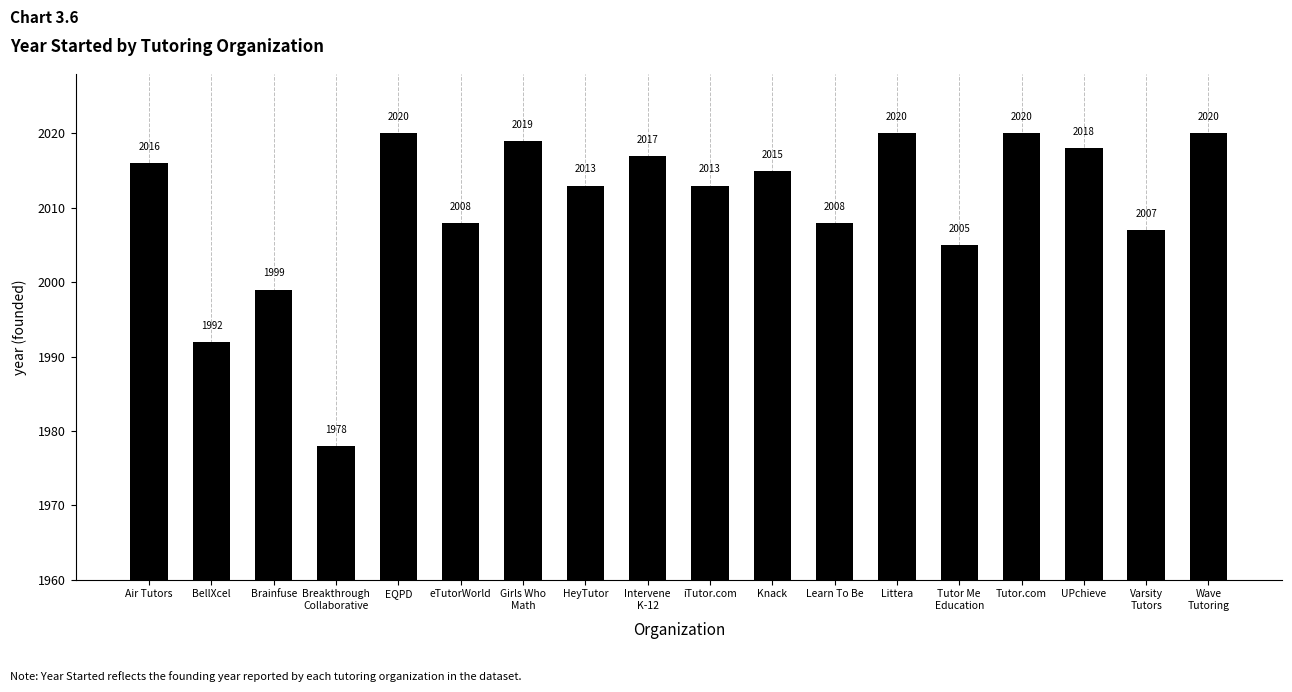

Which has a higher value, eTutorWorld or Tutor.com?

Tutor.com